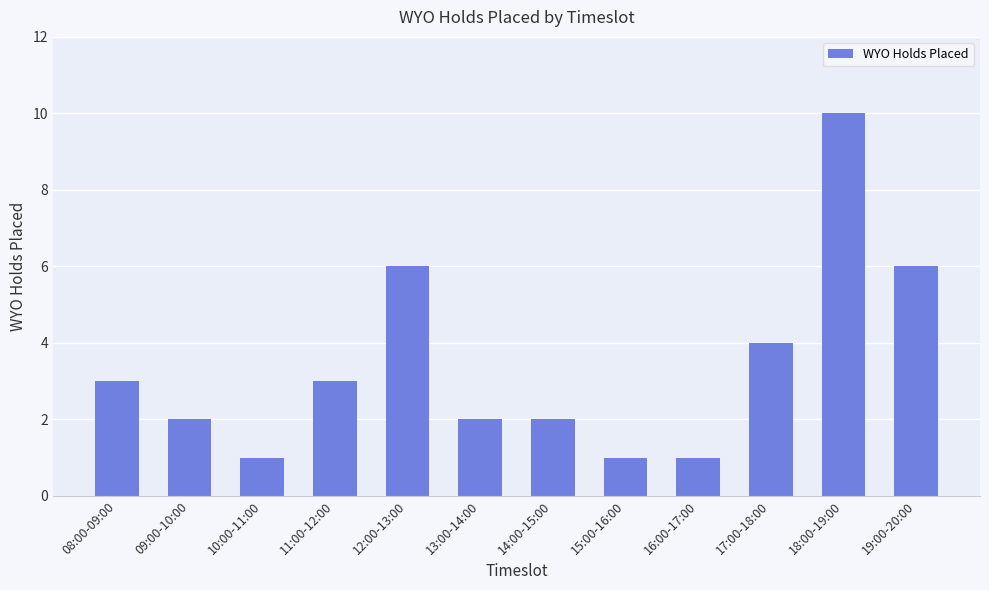

What is the label of the 6th bar from the right?

14:00-15:00